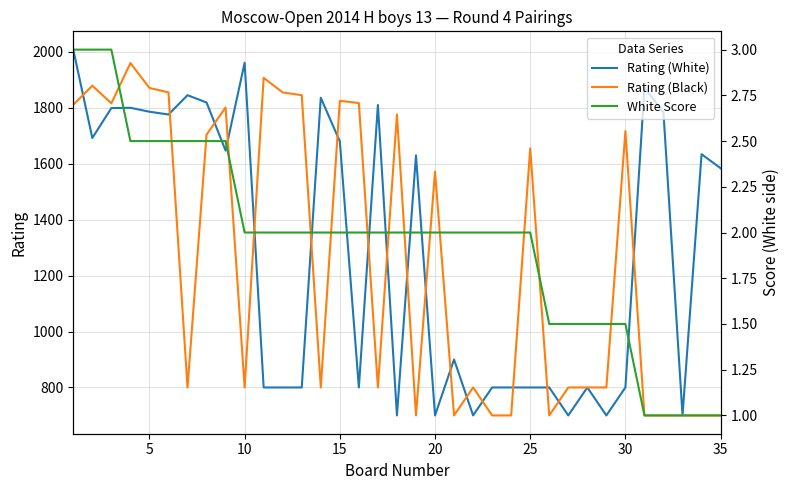

List the series in order of their peak value, highest first.

Rating (White), Rating (Black), White Score